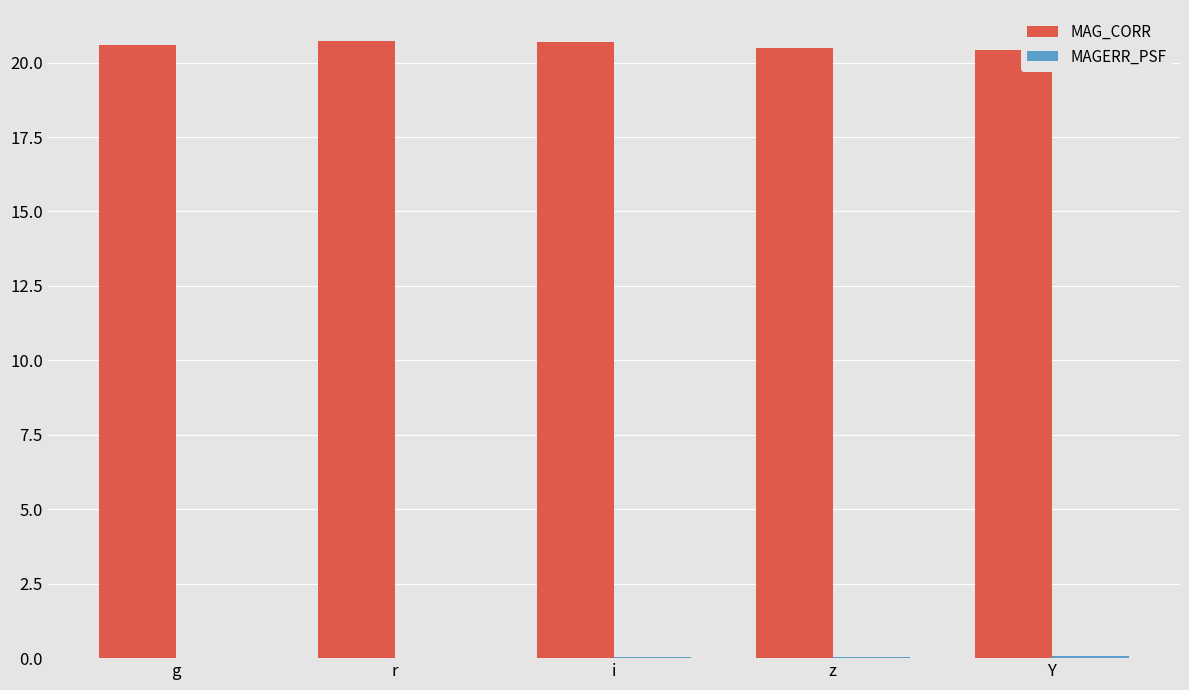

The value of MAG_CORR at g is 32.6. True or false?

False